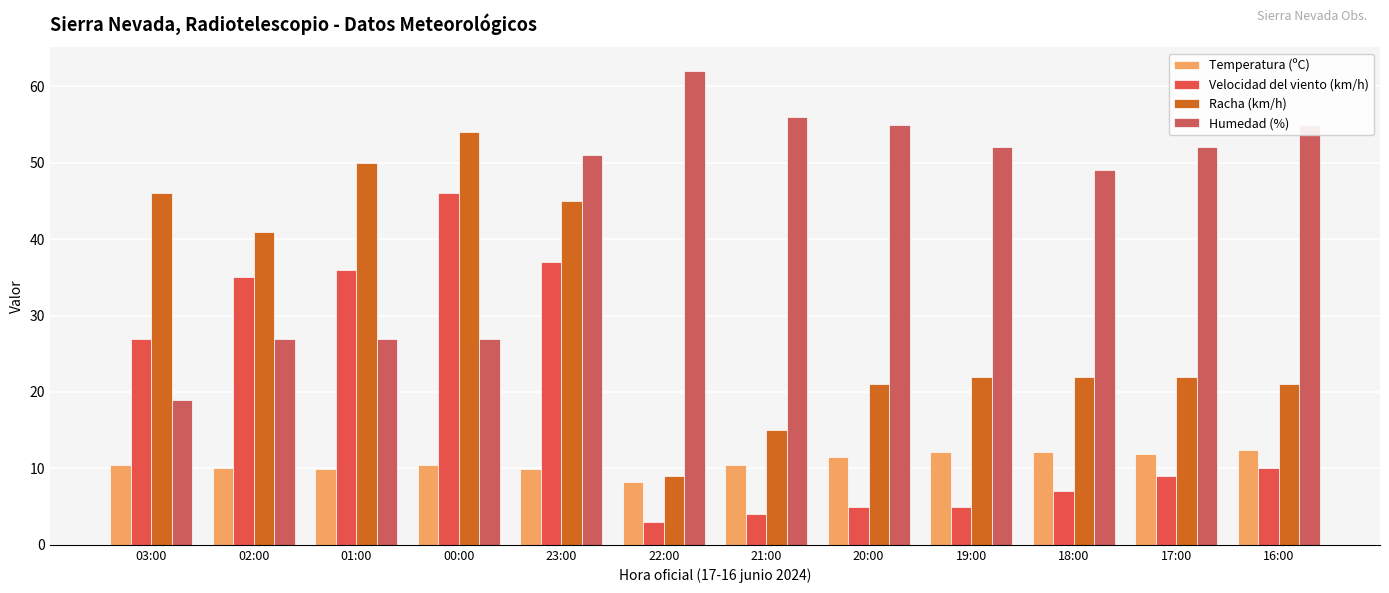

What is the label of the 2nd bar from the right?

17:00